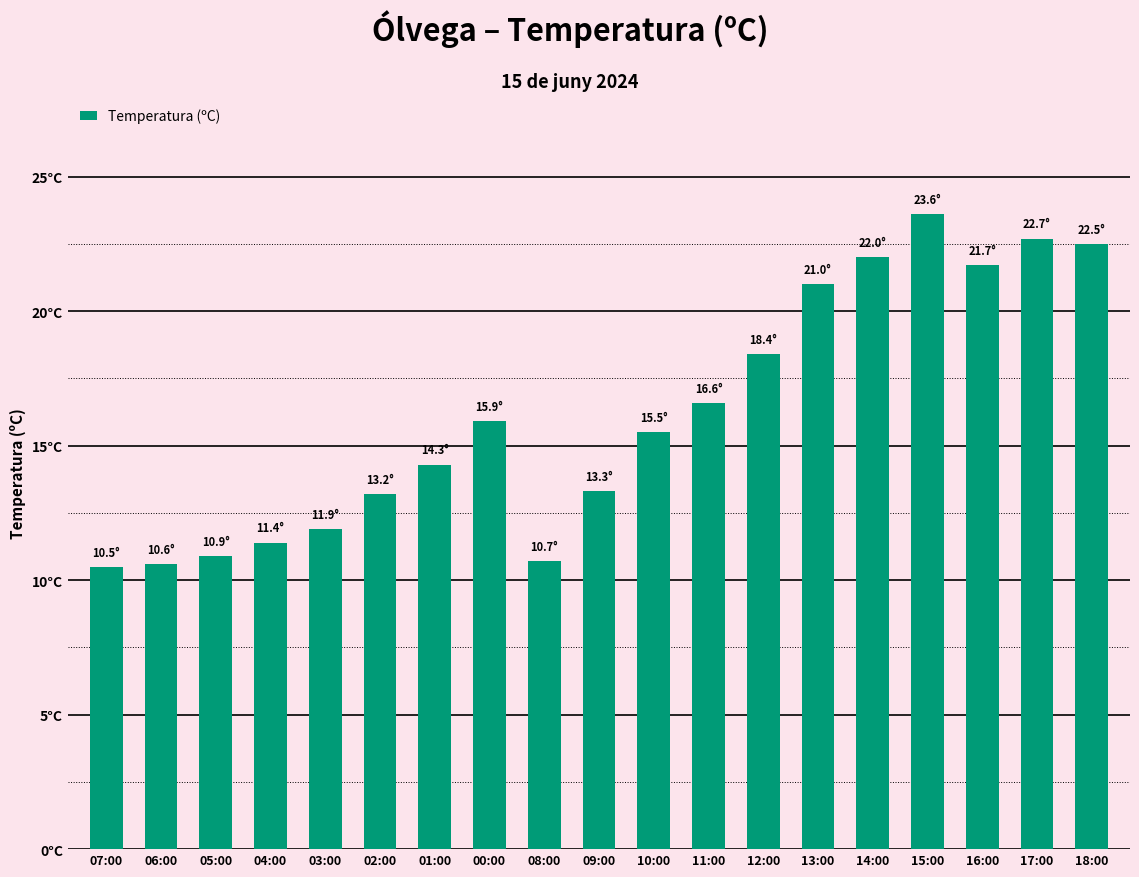

What position from the right is 18:00?

1